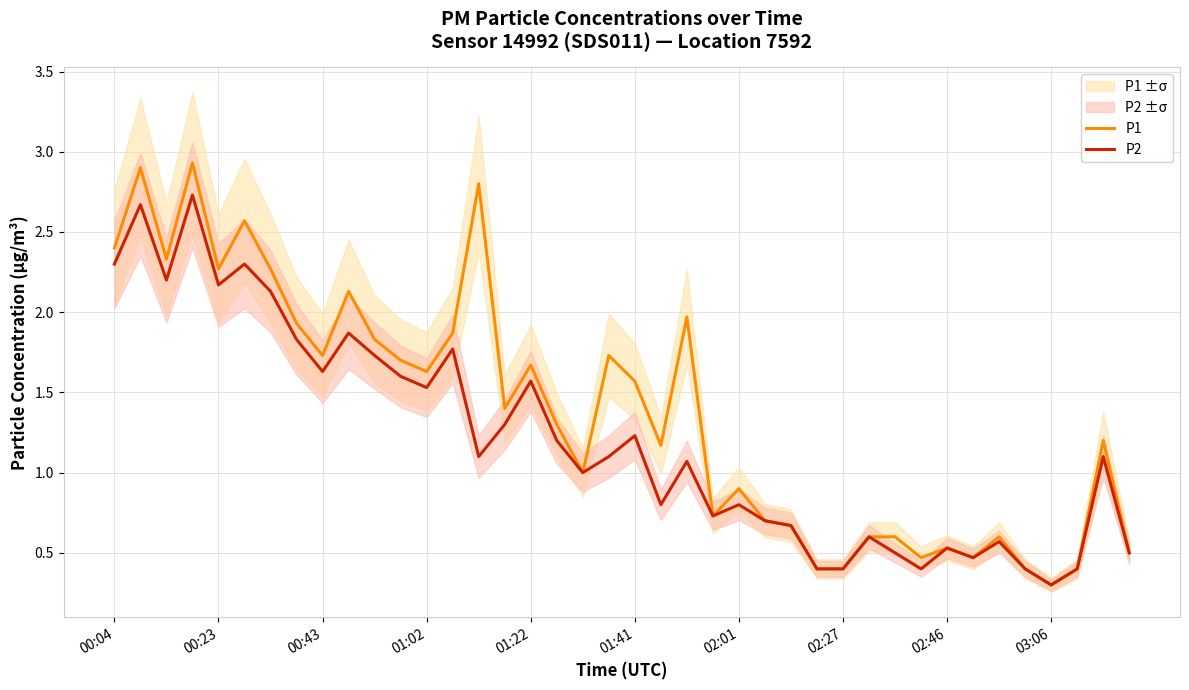

What is the value of the P2 point at the 29th from the left?

0.4